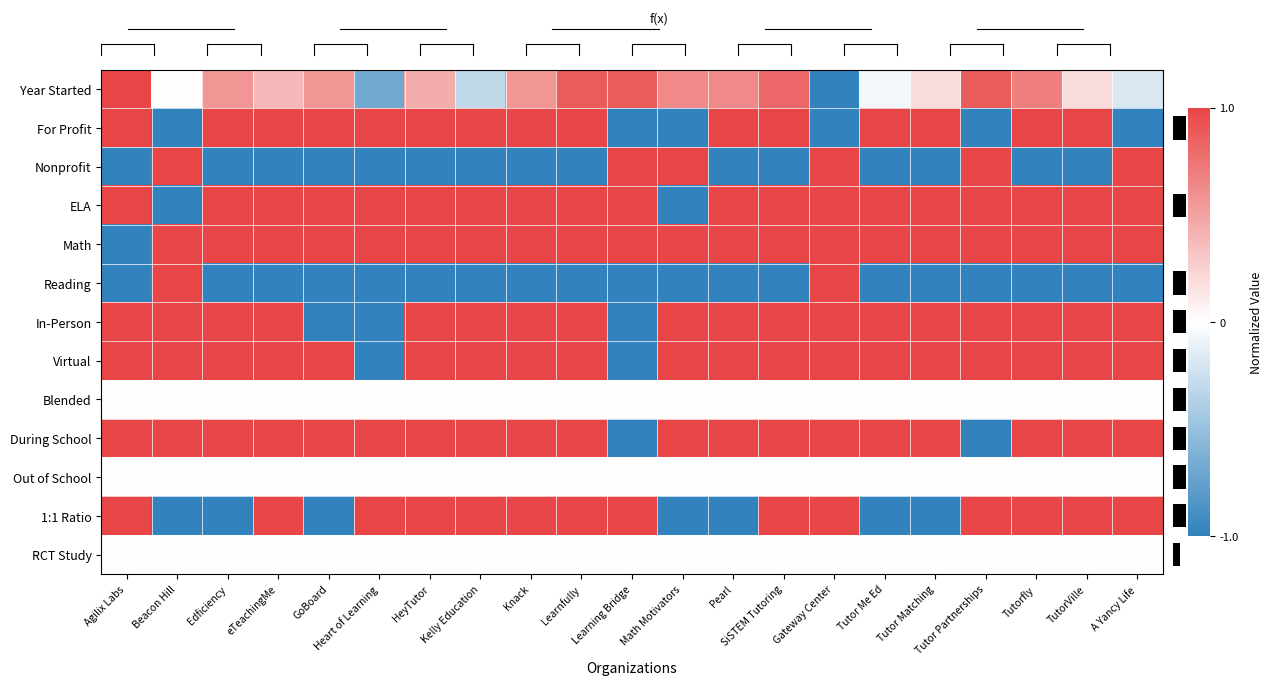

What is the spread (max minus min) of values at Pearl?

2.0